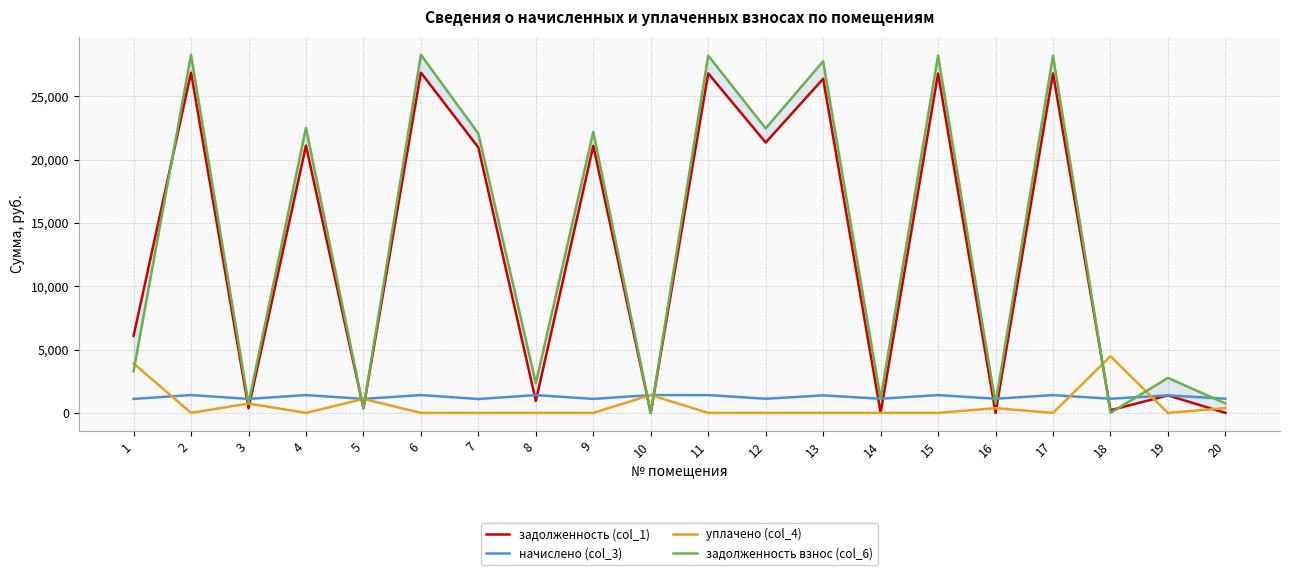

Is it true that задолженность (col_1) equals 36142.1 at 13?

False